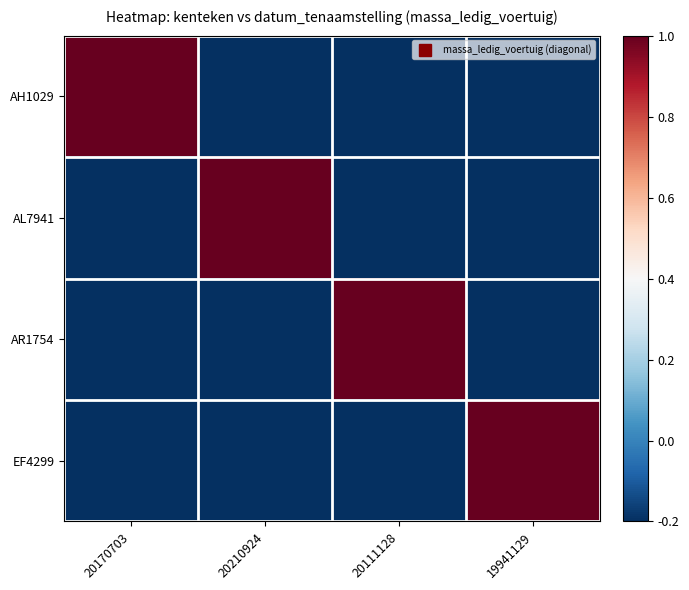

List the series in order of their peak value, lowest first.

AH1029, AL7941, AR1754, EF4299